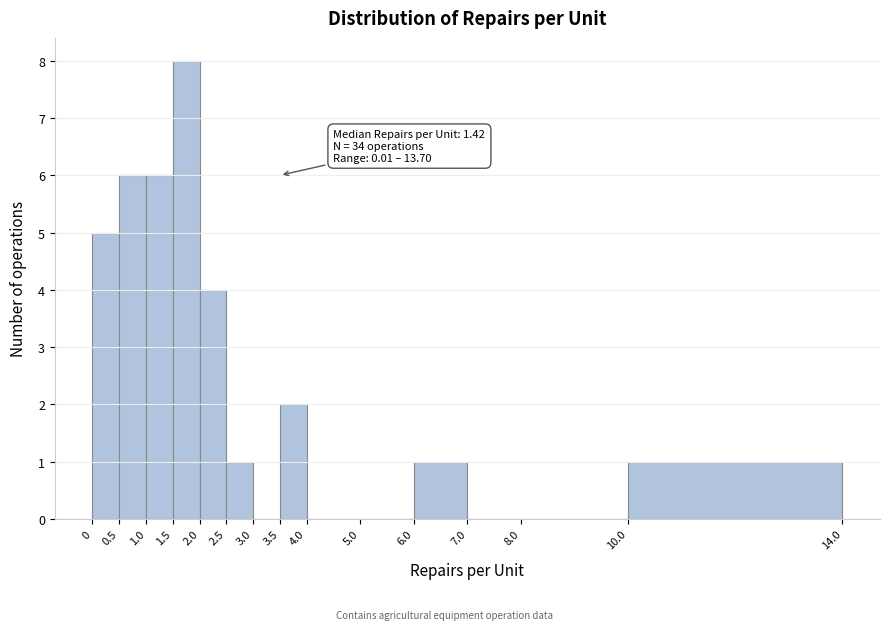

Which range on the x-axis has the tallest bar?

1.5 to 2.0